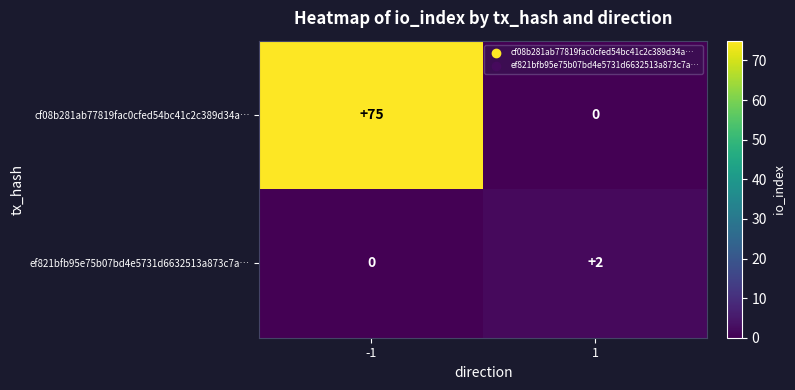

Reading right to left, what are all the values shown in this chart?

cf08b281ab77819fac0cfed54bc41c2c389d34a…: 0	75
ef821bfb95e75b07bd4e5731d6632513a873c7a…: 2	0